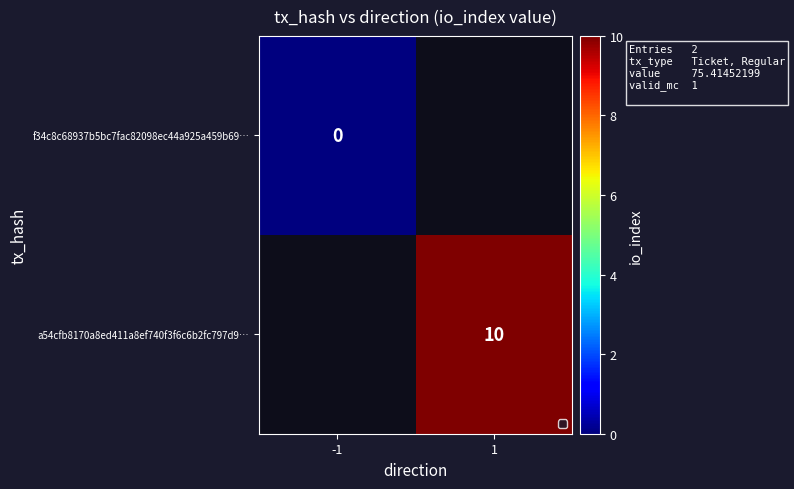

True or false: a54cfb8170a8ed411a8ef740f3f6c6b2fc797d9… has a value of 10 at 1.

True